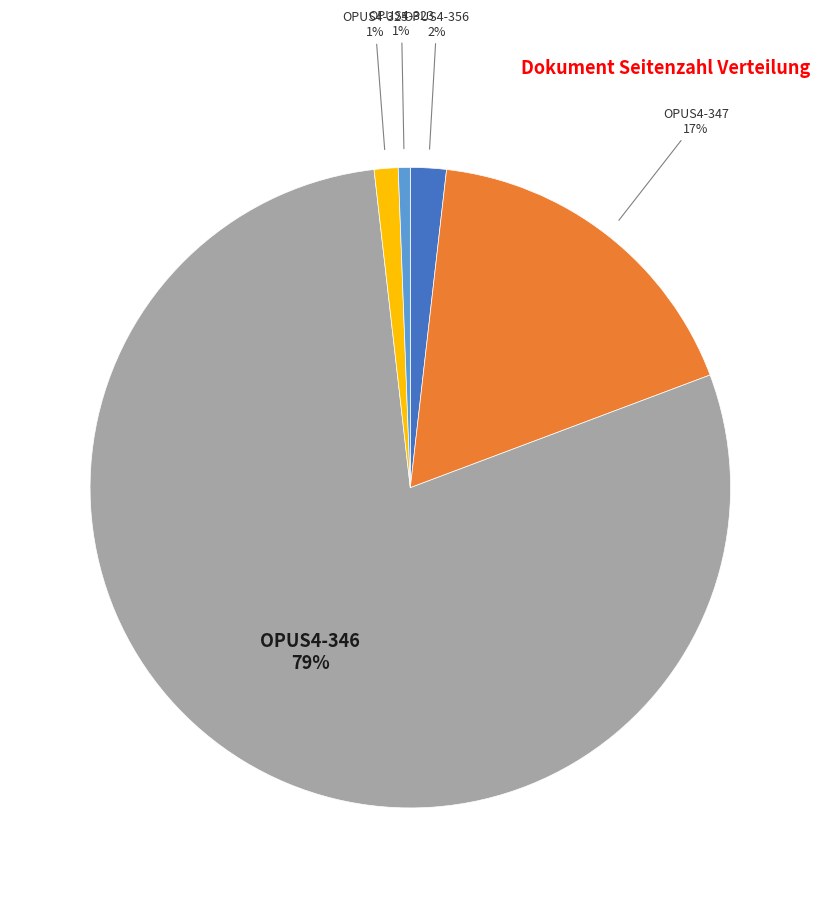

Between OPUS4-356 and OPUS4-347, which is larger?

OPUS4-347